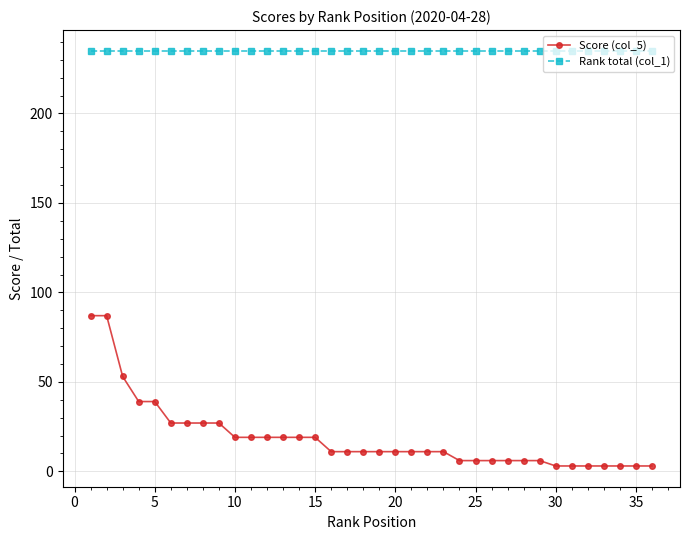

How many lines are shown in the chart?

2